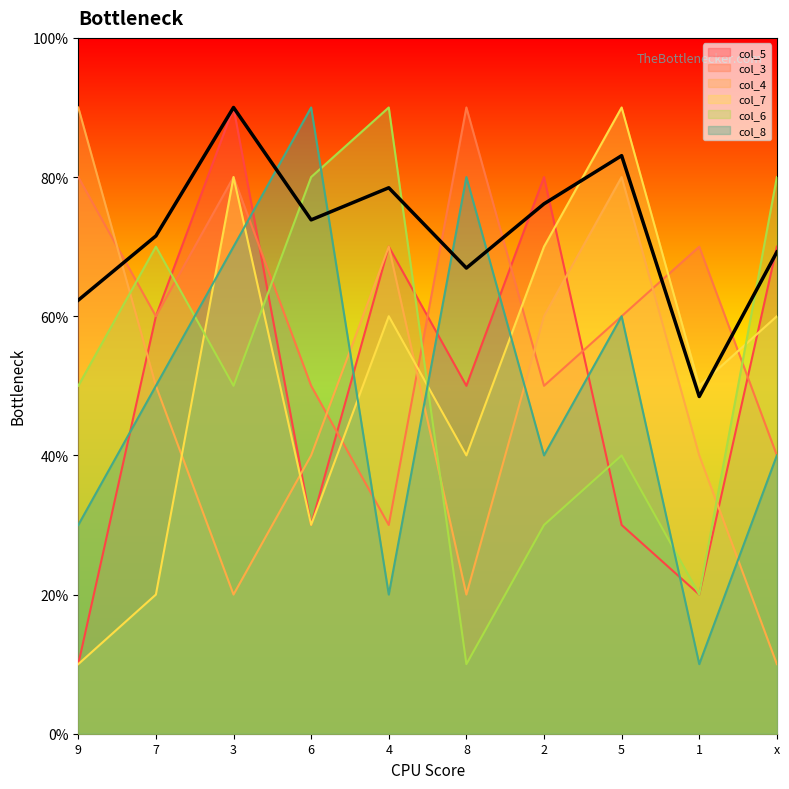

Where is the first local maximum for col_4?

4